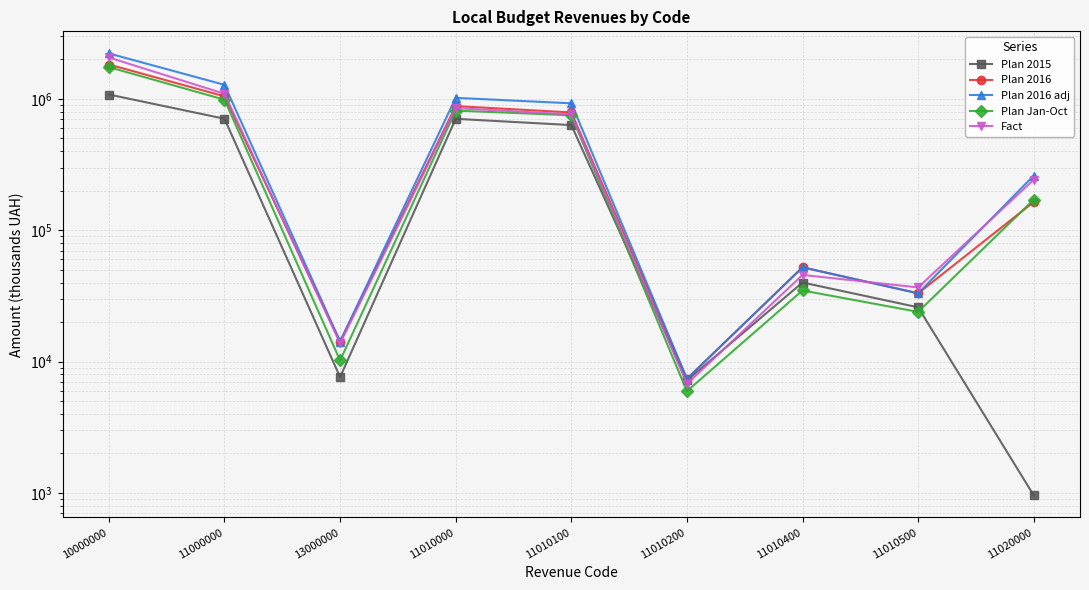

Is the value of Plan 2016 at 10000000 greater than the value of Fact at 11010100?

Yes